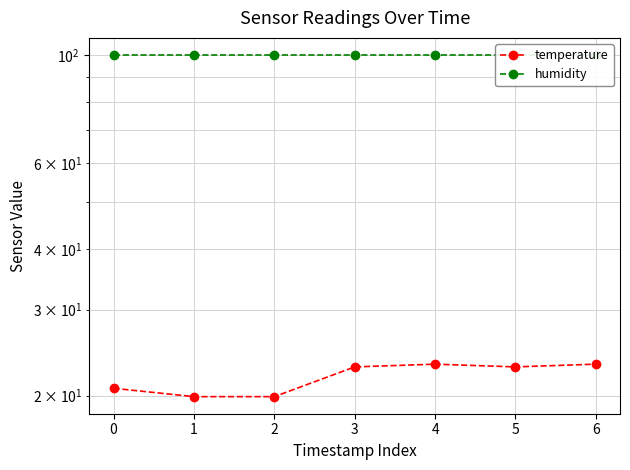

True or false: humidity and temperature intersect in this chart.

False